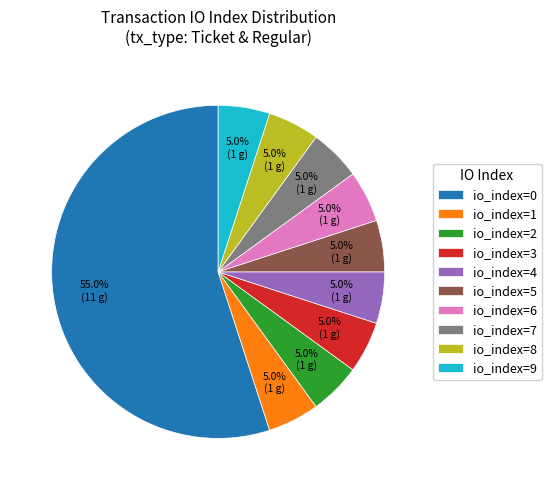

The io_index=3 slice represents 1% of the pie. True or false?

False